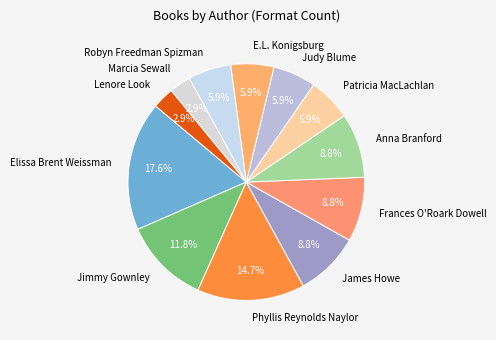

Approximately how many times larger is the value at Patricia MacLachlan compared to Frances O'Roark Dowell?

0.7